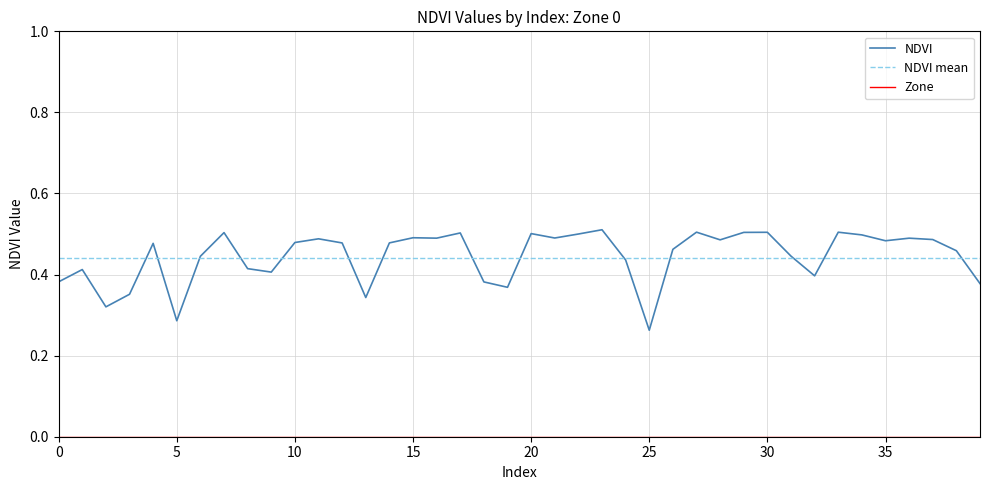

Which series has the widest spread of values?

NDVI